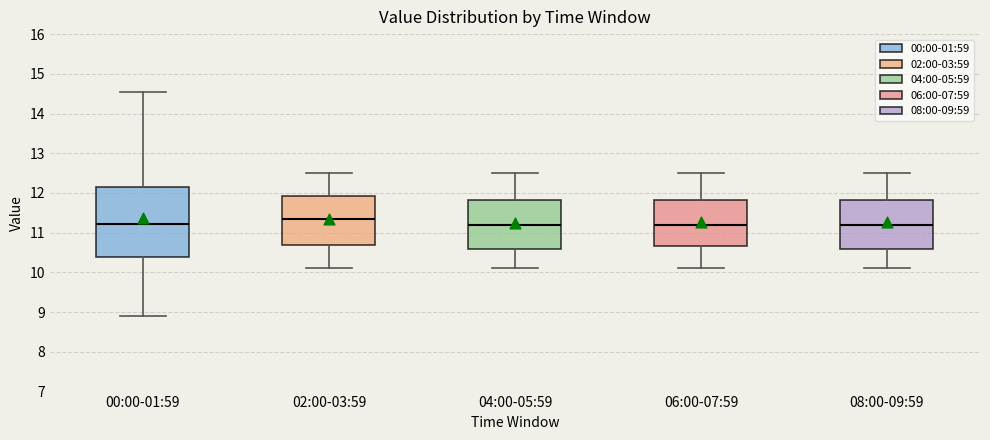

Which box is the tallest, from its lower edge to its upper edge?

00:00-01:59